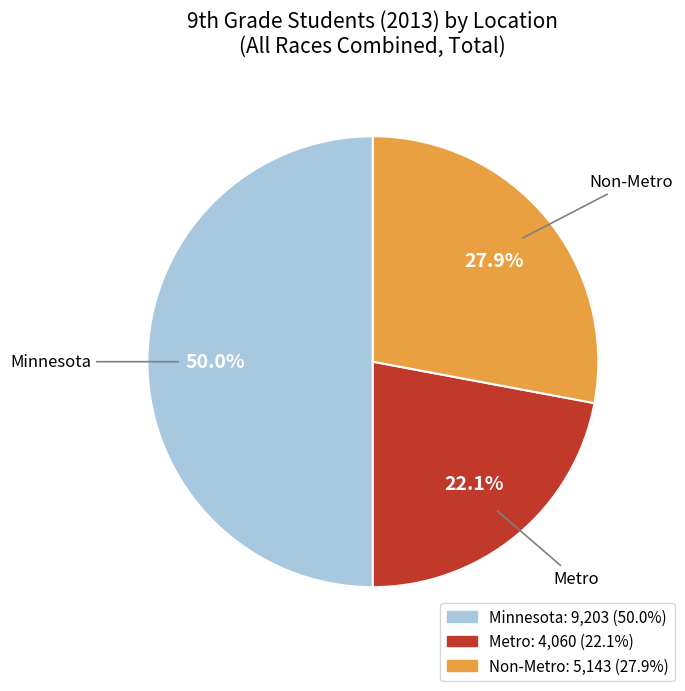

The Metro slice represents 22% of the pie. True or false?

True